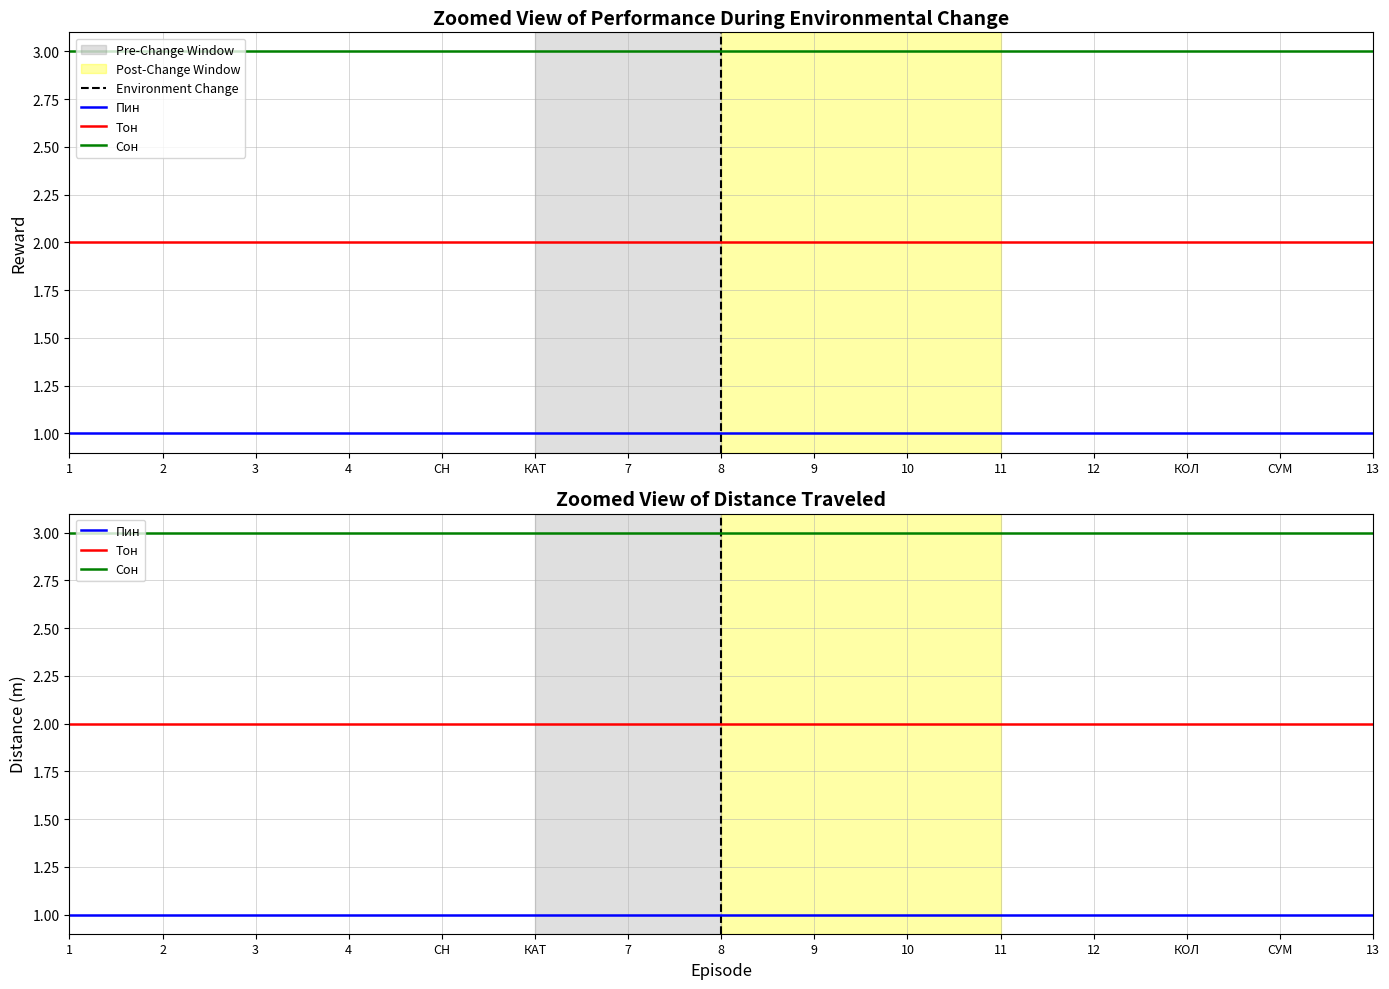

Reading right to left, transcribe all the data shown in this chart.

Пин: 1	1	1	1	1	1	1	1	1	1	1	1	1	1	1
Тон: 2	2	2	2	2	2	2	2	2	2	2	2	2	2	2
Сон: 3	3	3	3	3	3	3	3	3	3	3	3	3	3	3